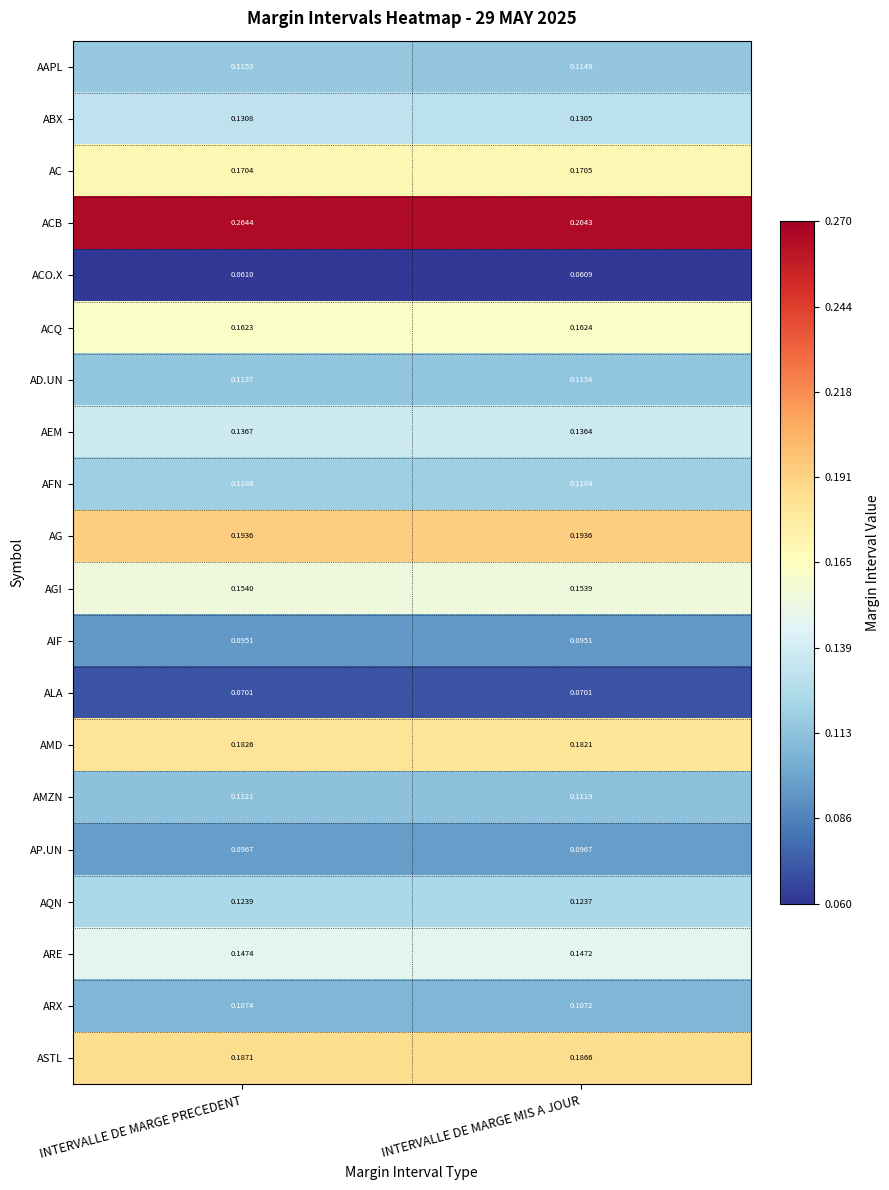

Is the value of AAPL at INTERVALLE DE MARGE MIS A JOUR greater than the value of AC at INTERVALLE DE MARGE PRECEDENT?

No